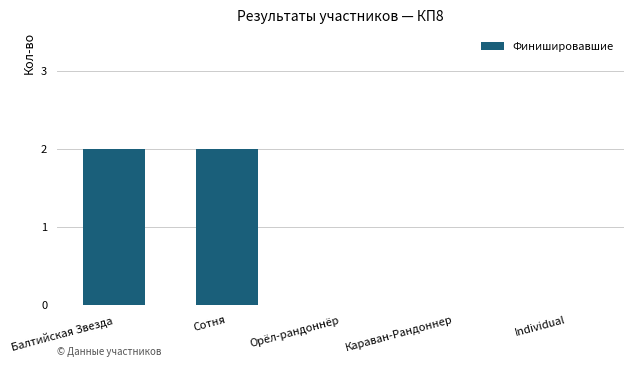

Which has a higher value, Individual or Балтийская Звезда?

Балтийская Звезда